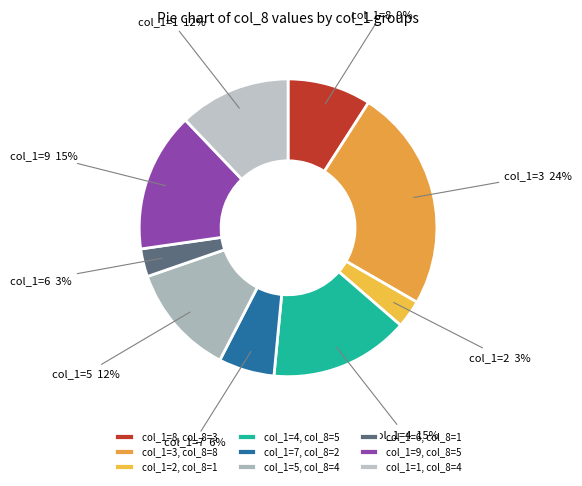

How many segments does this pie chart have?

9